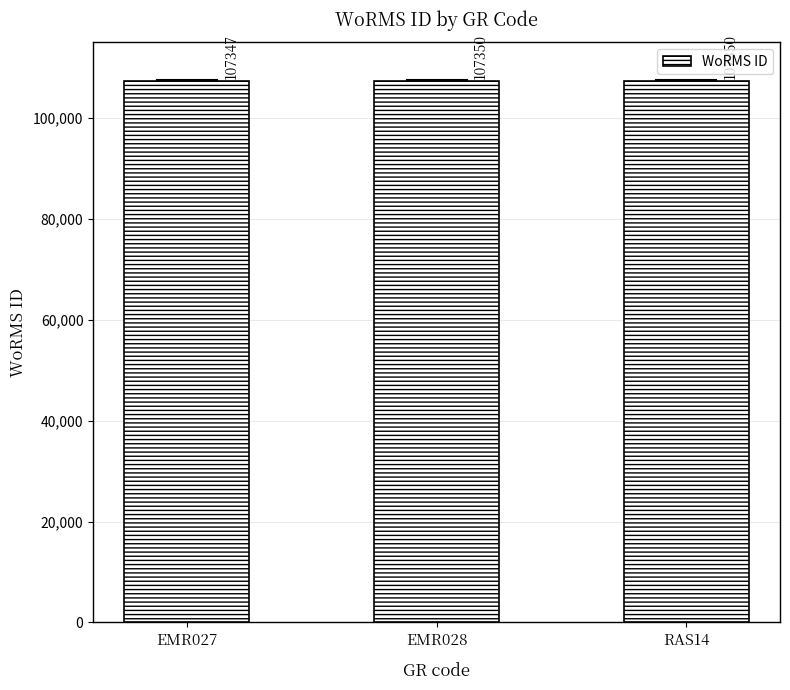

How many values are between 107347 and 107350?

3